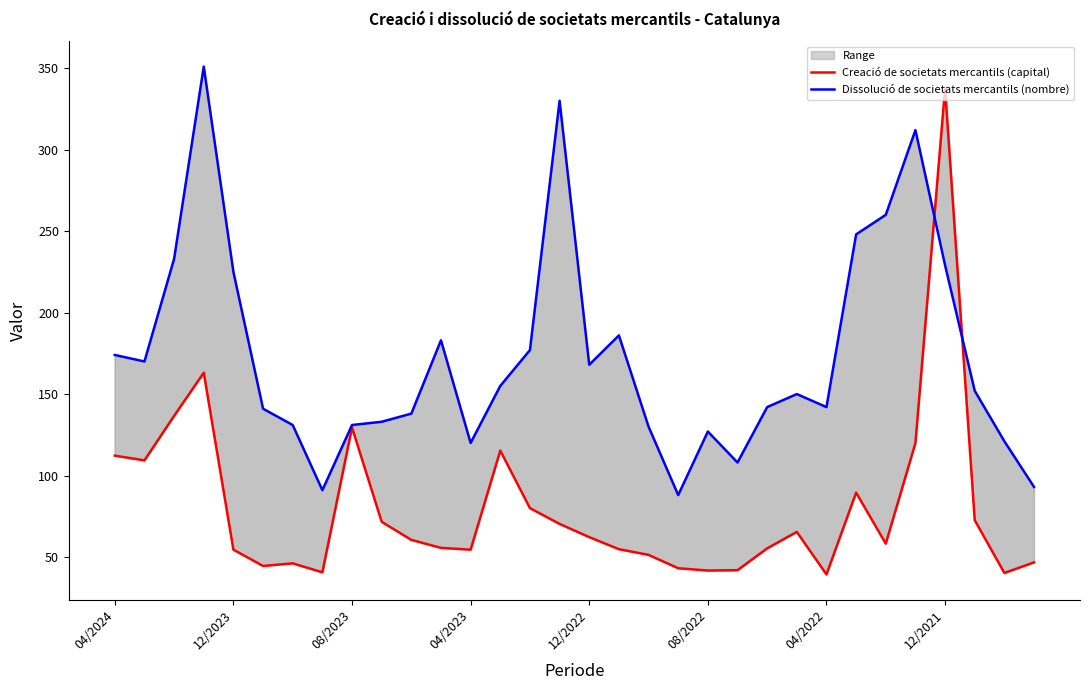

How many intersections are there between Creació de societats mercantils (capital) and Dissolució de societats mercantils (nombre)?

2